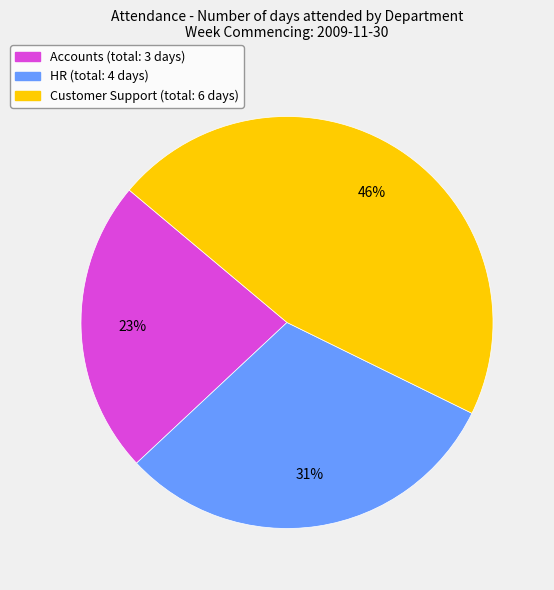

Is it true that Accounts (total: 3 days) is 23% of the pie?

True